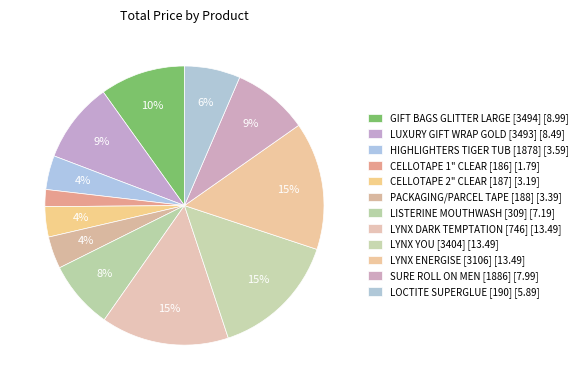

What is the ratio of the value at GIFT BAGS GLITTER LARGE [3494] to the value at LOCTITE SUPERGLUE [190]?

1.5